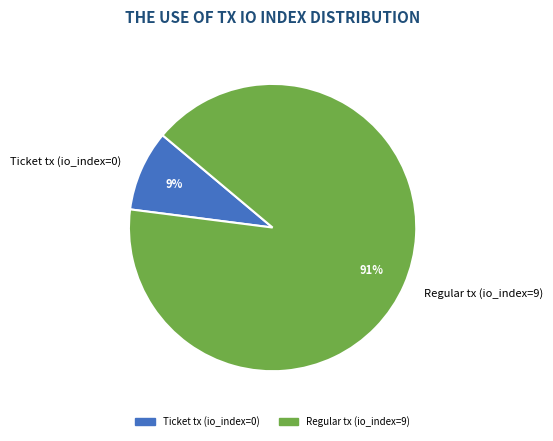

The Regular tx (io_index=9) slice represents 99% of the pie. True or false?

False